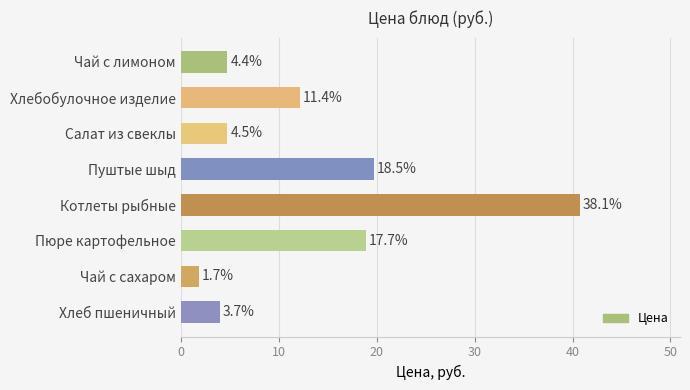

Does the chart contain stacked bars?

No